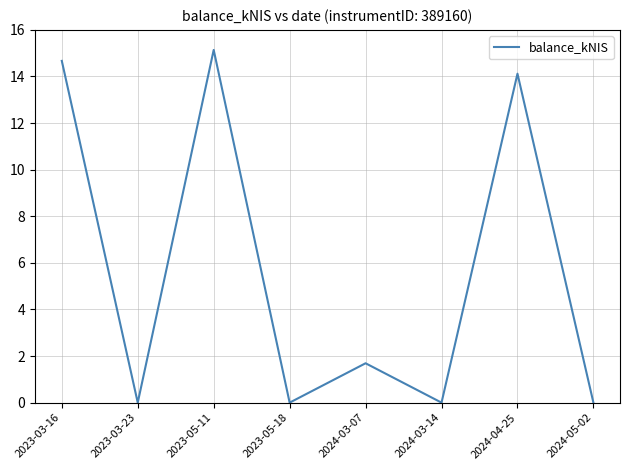

What position from the right is 2023-03-16?

8